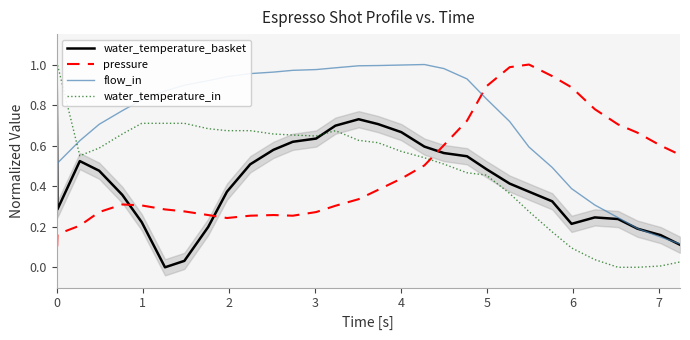

True or false: water_temperature_basket and pressure intersect in this chart.

True